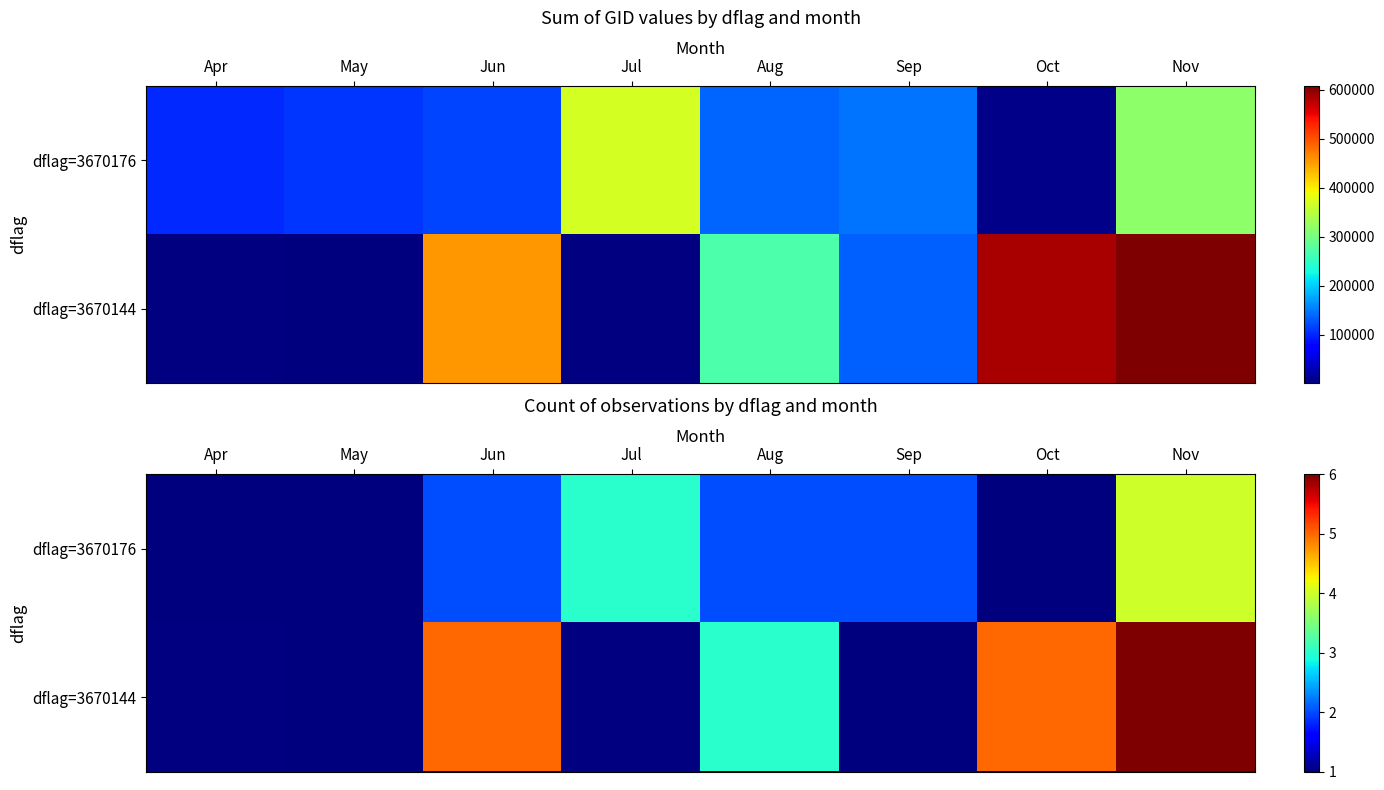

What is the highest value of the dflag=3670176 series?

4.0